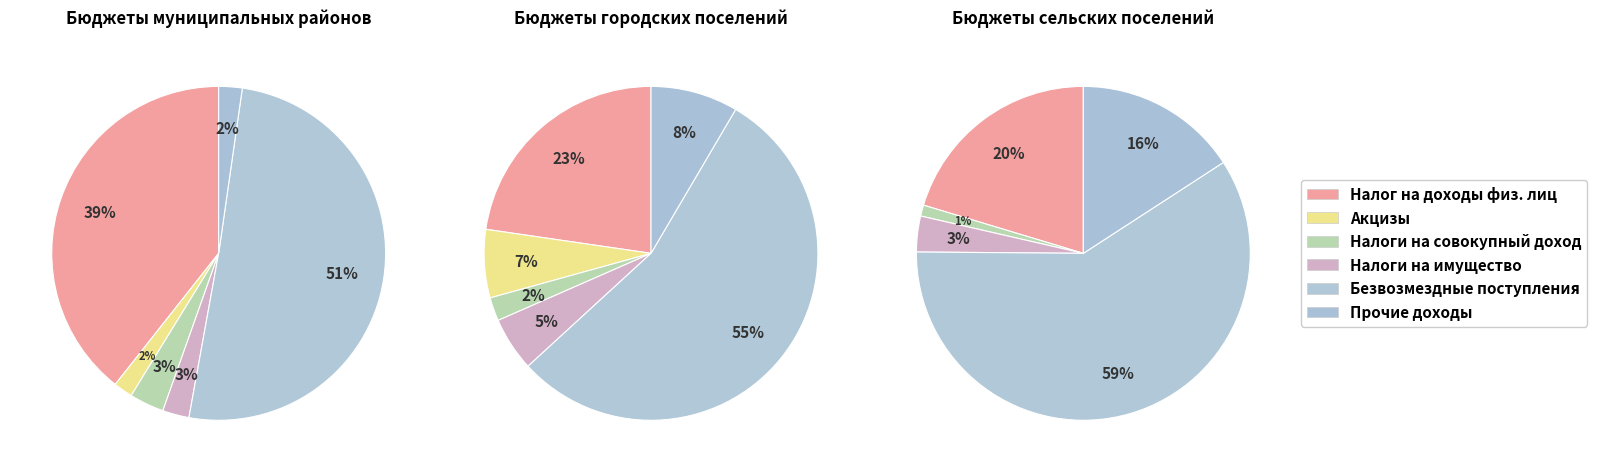

What is the change in value from Налог на доходы физических лиц to Налоги на имущество?

-131356046.3